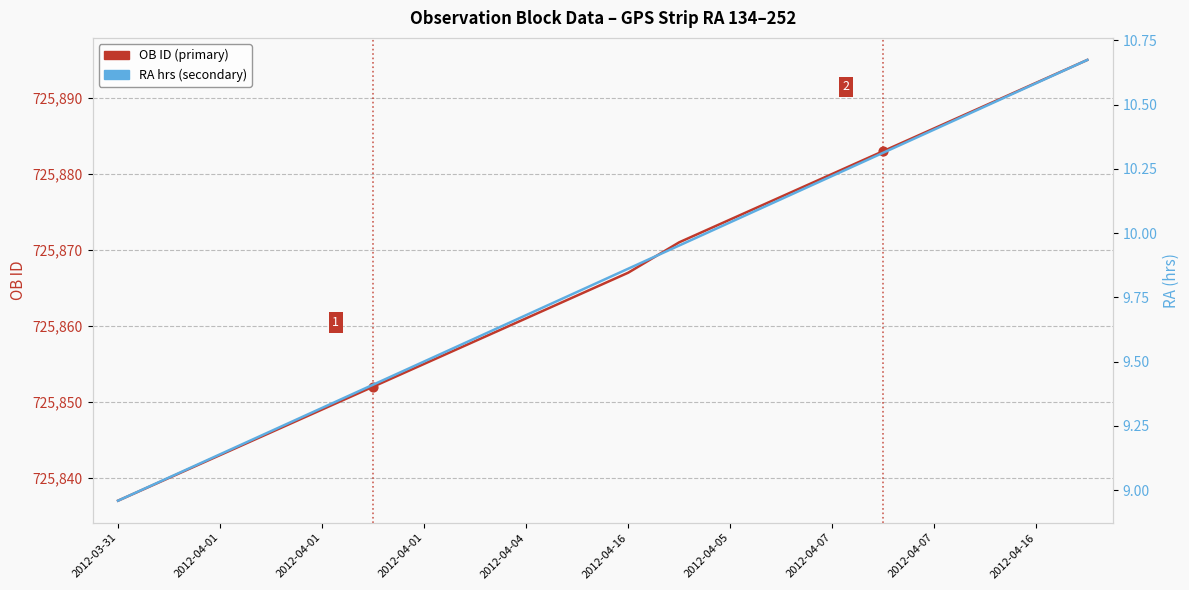

What is the total value across all series at 2012-04-07?

725890.2